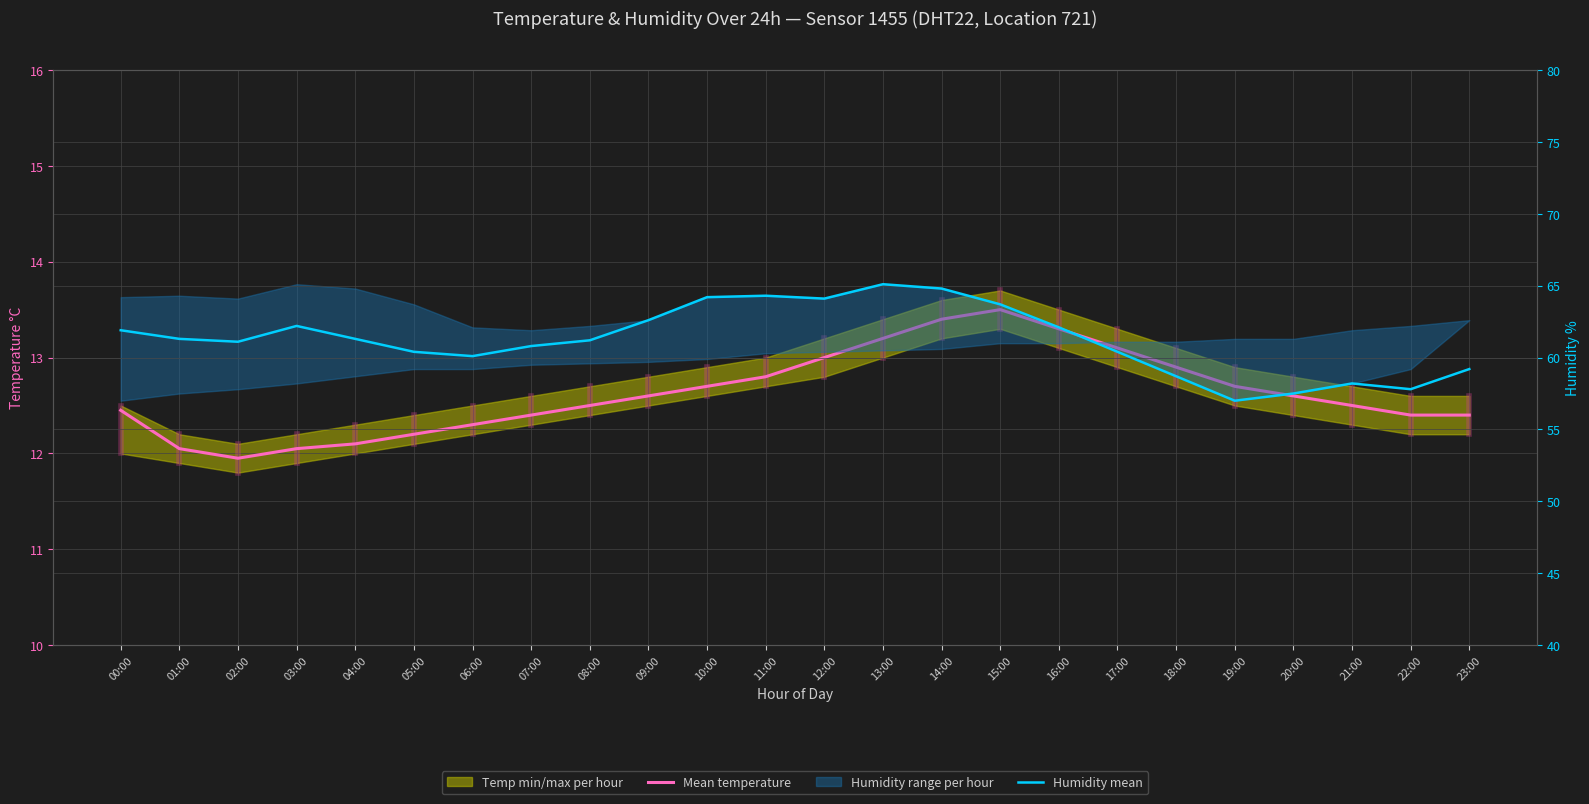

Reading left to right, transcribe all the data shown in this chart.

Mean temperature: 12.4	12.1	11.9	12.1	12.1	12.2	12.3	12.4	12.5	12.6	12.7	12.8	13.0	13.2	13.4	13.5	13.3	13.1	12.9	12.7	12.6	12.5	12.4	12.4
Humidity mean: 61.9	61.3	61.1	62.2	61.3	60.4	60.1	60.8	61.2	62.6	64.2	64.3	64.1	65.1	64.8	63.7	62.1	60.4	58.7	57.0	57.5	58.2	57.8	59.2